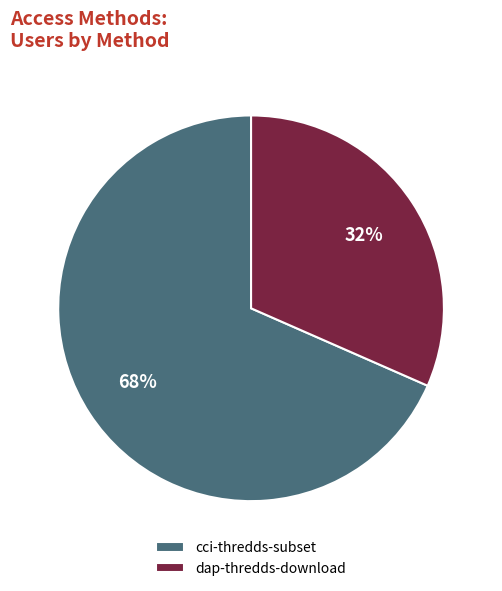

Does any single category account for the majority?

Yes